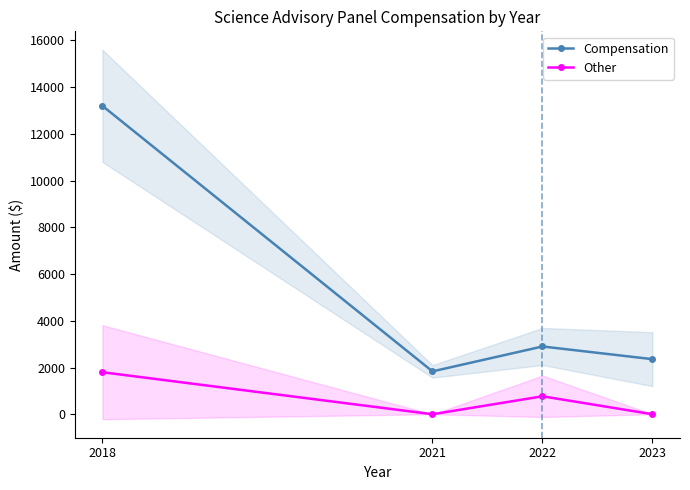

At how many categories does at least one series exceed 11577?

1